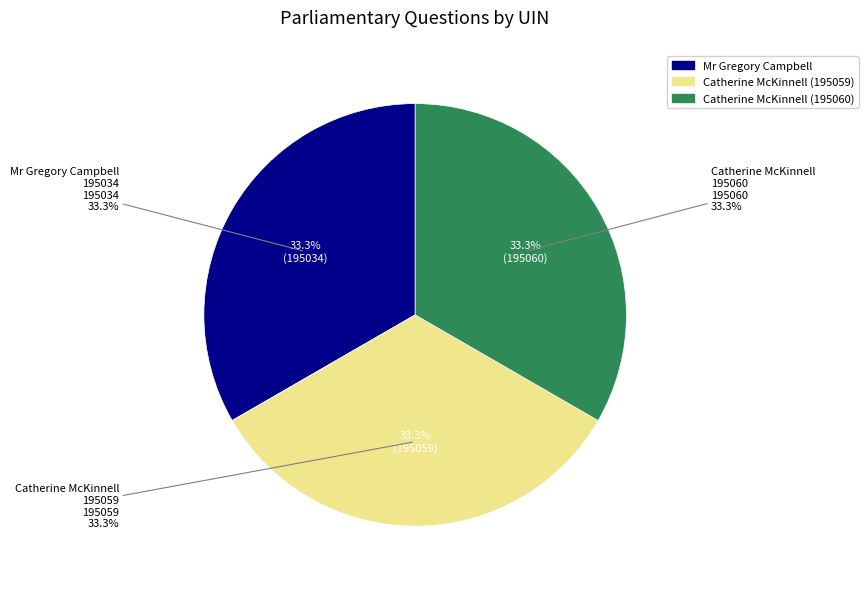

Rank the categories by value from lowest to highest.

Mr Gregory Campbell, Catherine McKinnell (195059), Catherine McKinnell (195060)